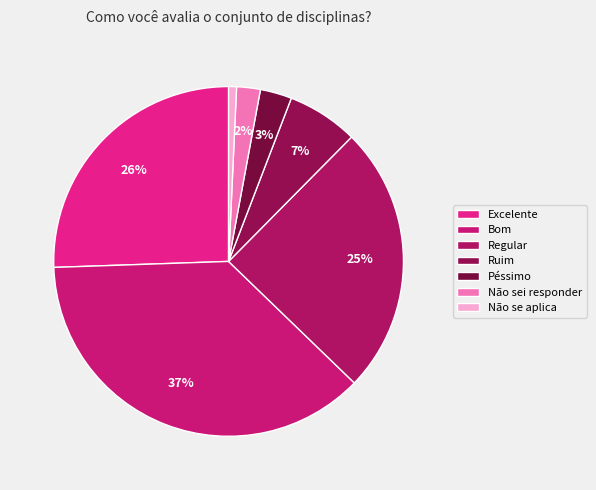

Do Não se aplica and Bom together represent more than half of the pie?

No